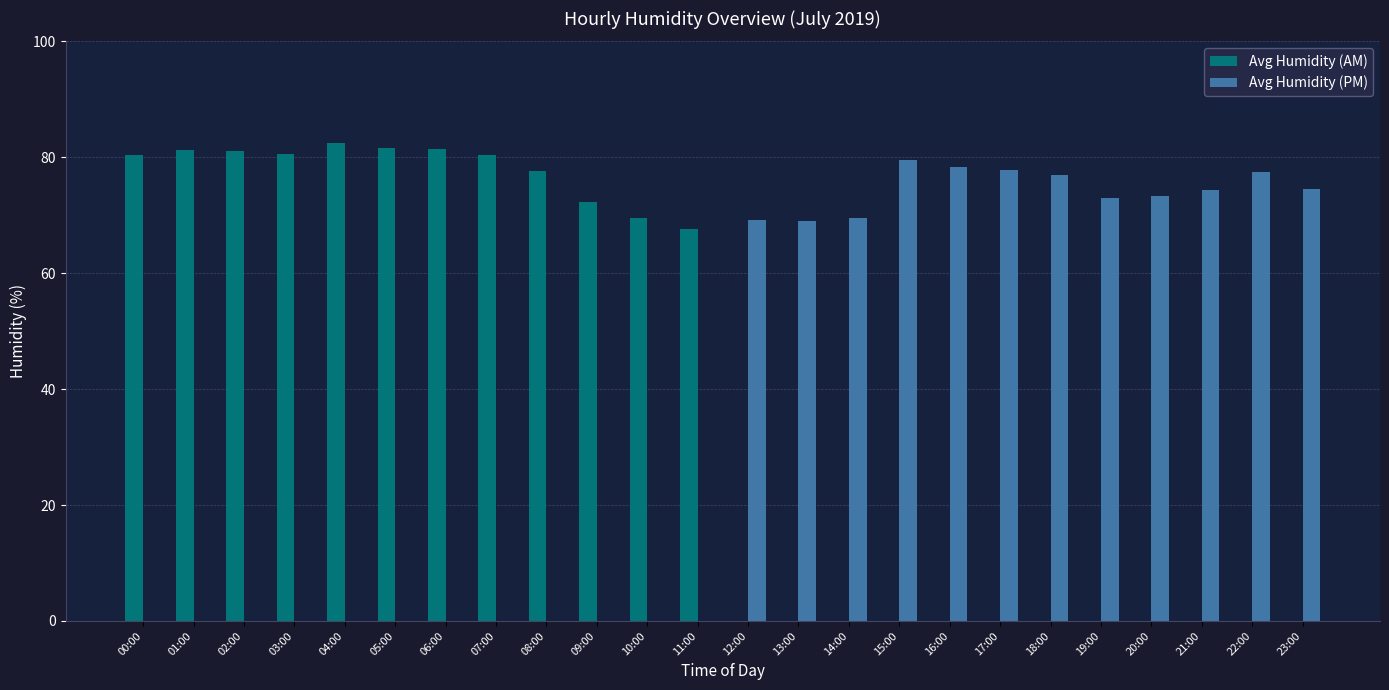

Does the chart contain stacked bars?

No